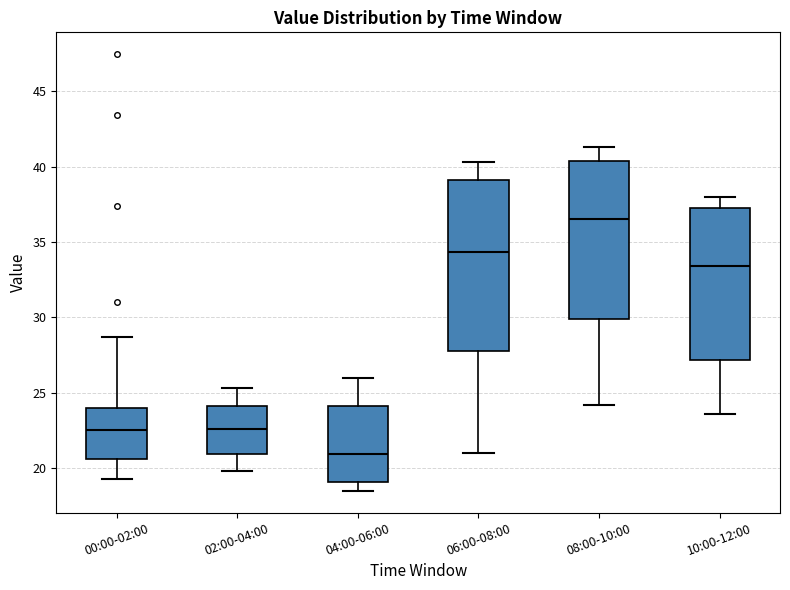

Reading left to right, read every box against the y-axis: the position of its median line, the range the box covers, and the ends of its whiskers. The values are not printed on the chart, so give them approximately, as read against the axis.

00:00-02:00: median 22.5, box 20.5 to 24.0, whiskers 19.5 to 28.5
02:00-04:00: median 22.5, box 21.0 to 24.0, whiskers 20.0 to 25.5
04:00-06:00: median 21.0, box 19.0 to 24.0, whiskers 18.5 to 26.0
06:00-08:00: median 34.5, box 28.0 to 39.0, whiskers 21.0 to 40.5
08:00-10:00: median 36.5, box 30.0 to 40.5, whiskers 24.0 to 41.5
10:00-12:00: median 33.5, box 27.0 to 37.0, whiskers 23.5 to 38.0